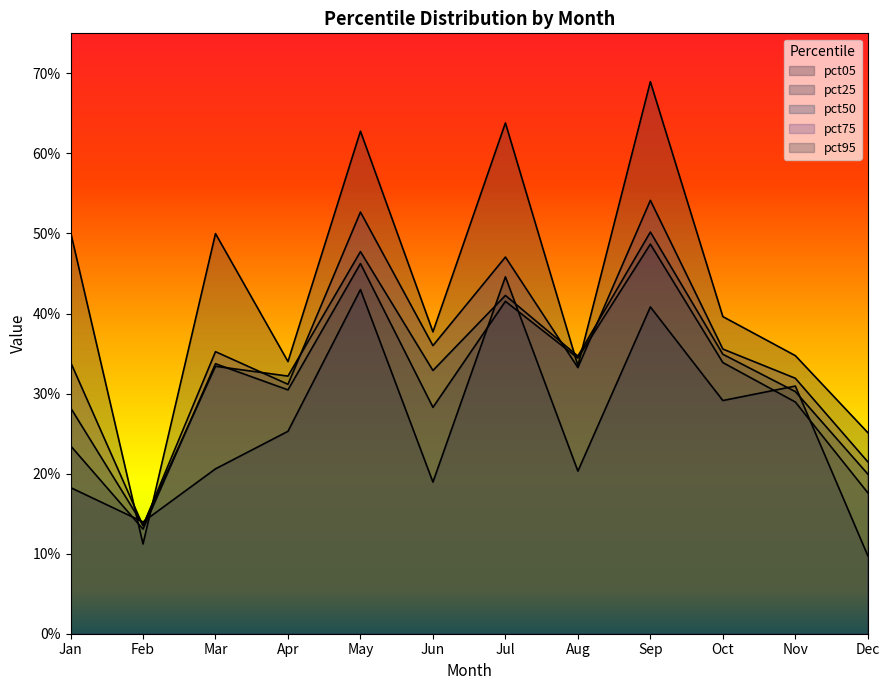

What is the sum of the pct50 values at Dec and Nov?

0.5